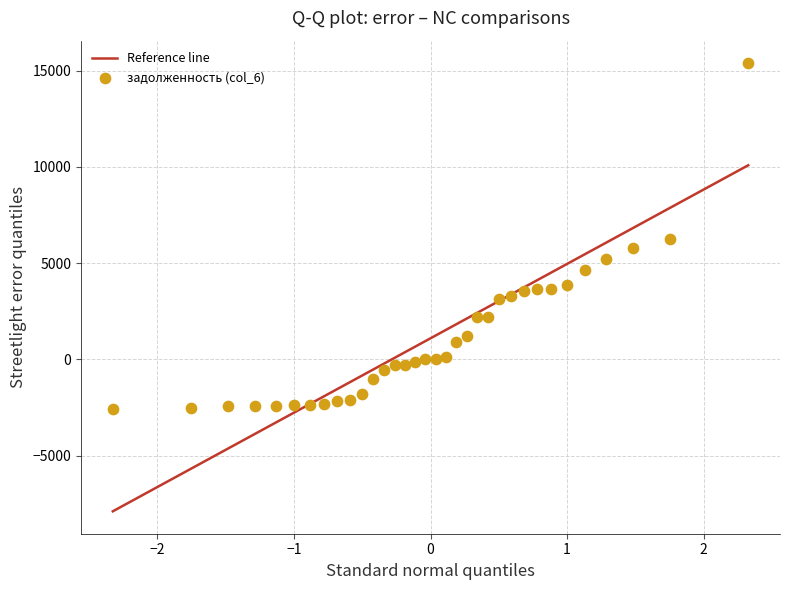

What is the range of X values (max minus min)?

4.7